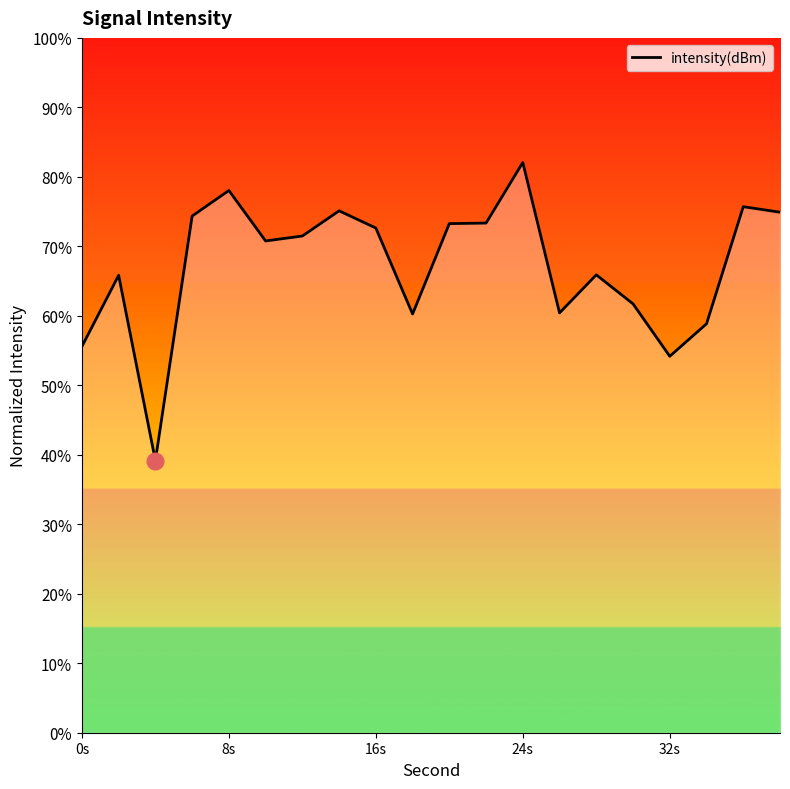

What is the greatest value displayed?

82.1